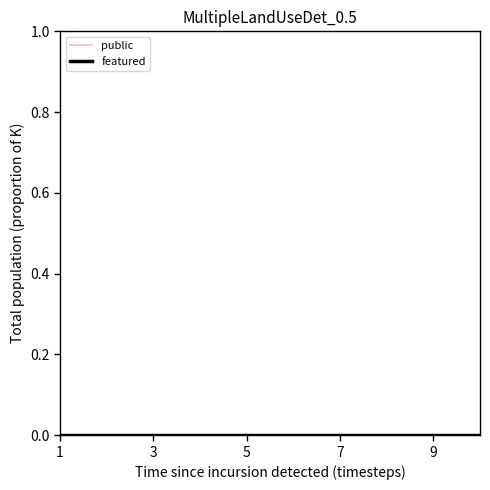

Which series has the largest total across all categories?

public